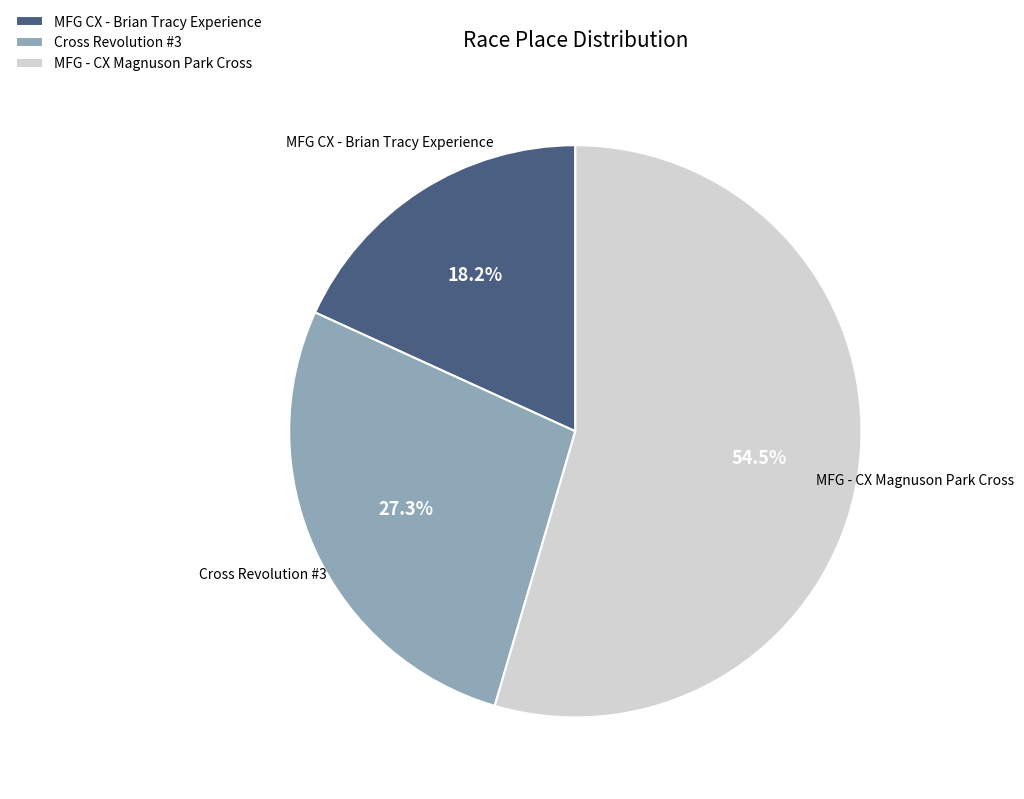

Is there any slice that represents more than half of the pie?

Yes